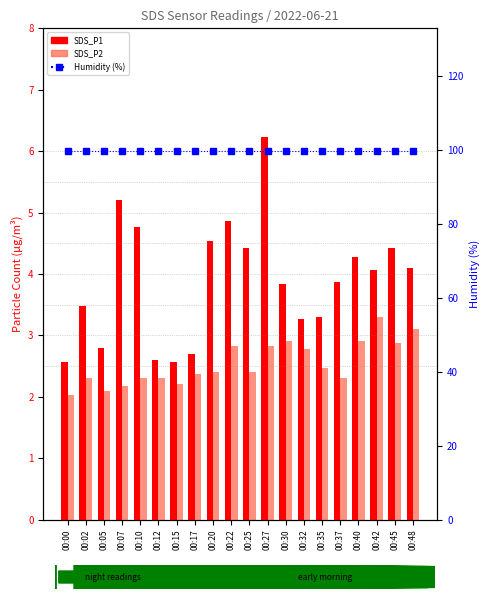

What are all the series names shown in the legend?

SDS_P1, SDS_P2, Humidity